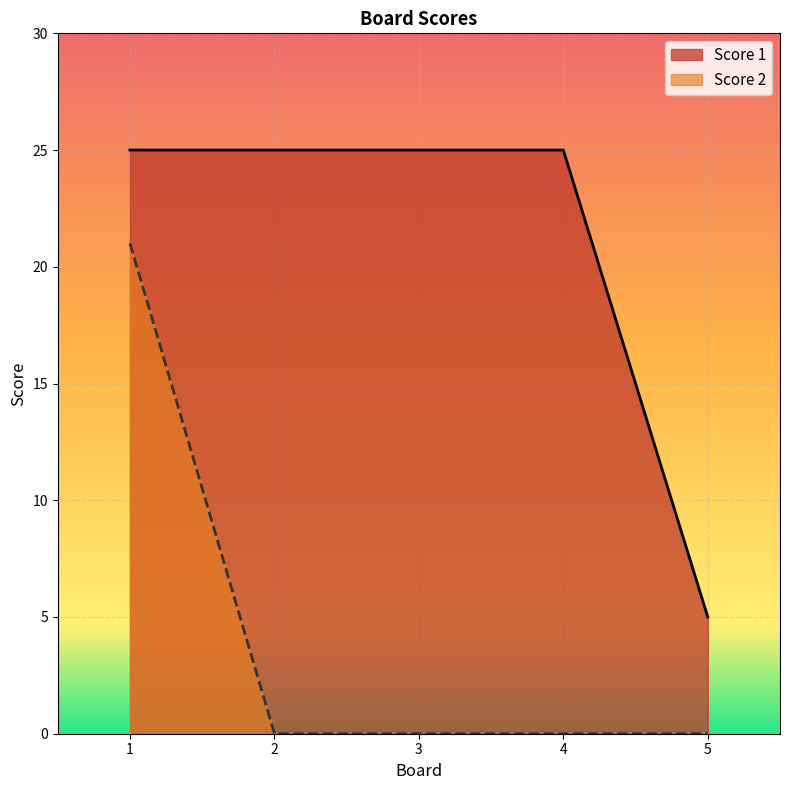

At which label is Score 1 closest to 15?

1